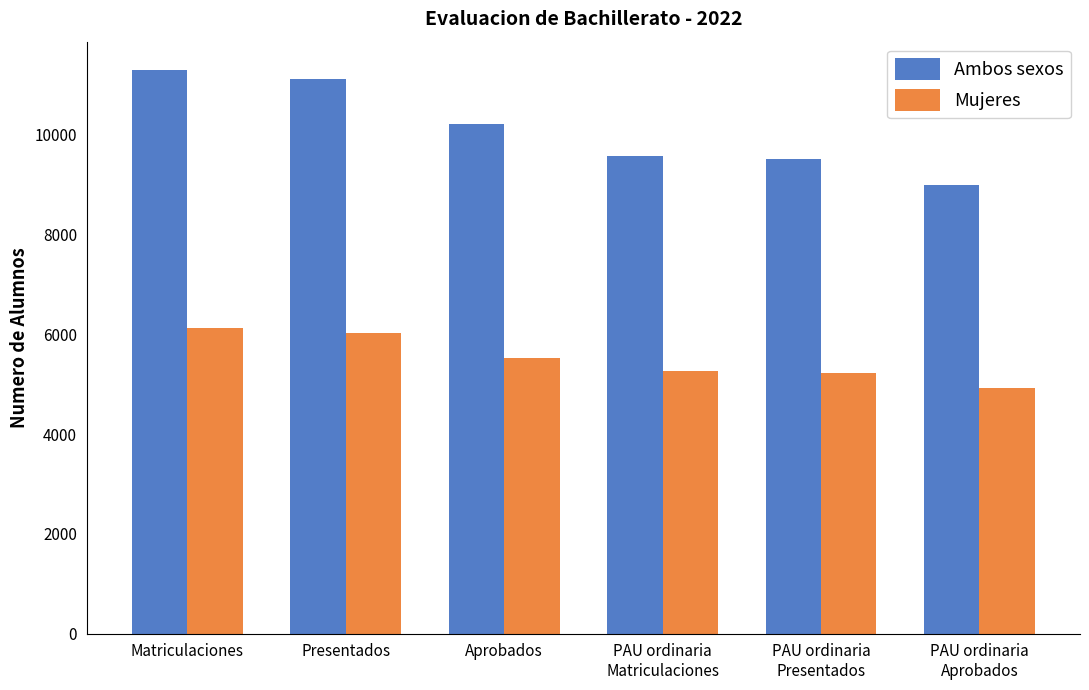

What is the spread (max minus min) of values at PAU ordinaria
Matriculaciones?

4325